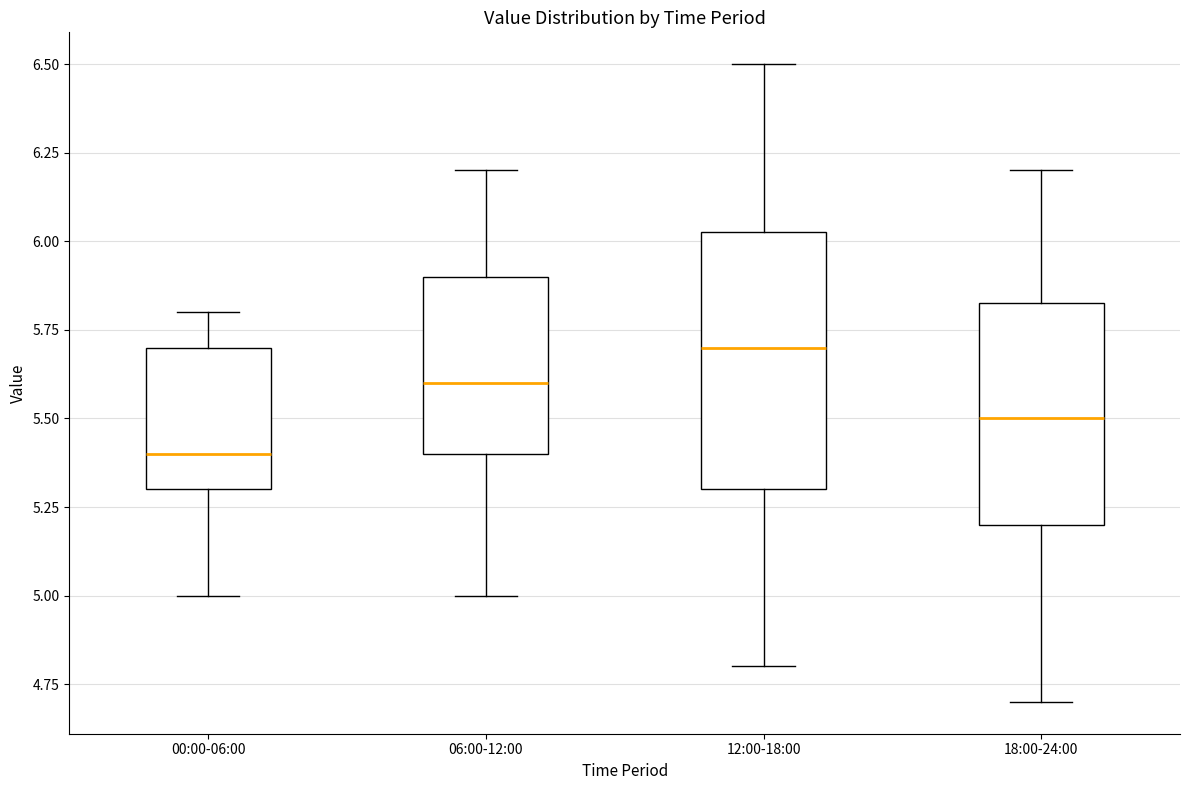

Comparing the boxes themselves (not the whiskers), which one is the tallest?

12:00-18:00